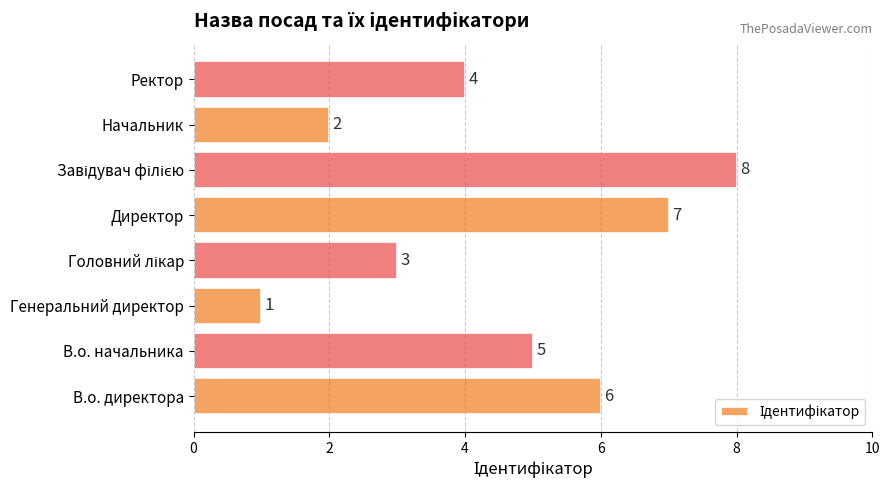

True or false: the data shows 3 at В.о. директора.

False